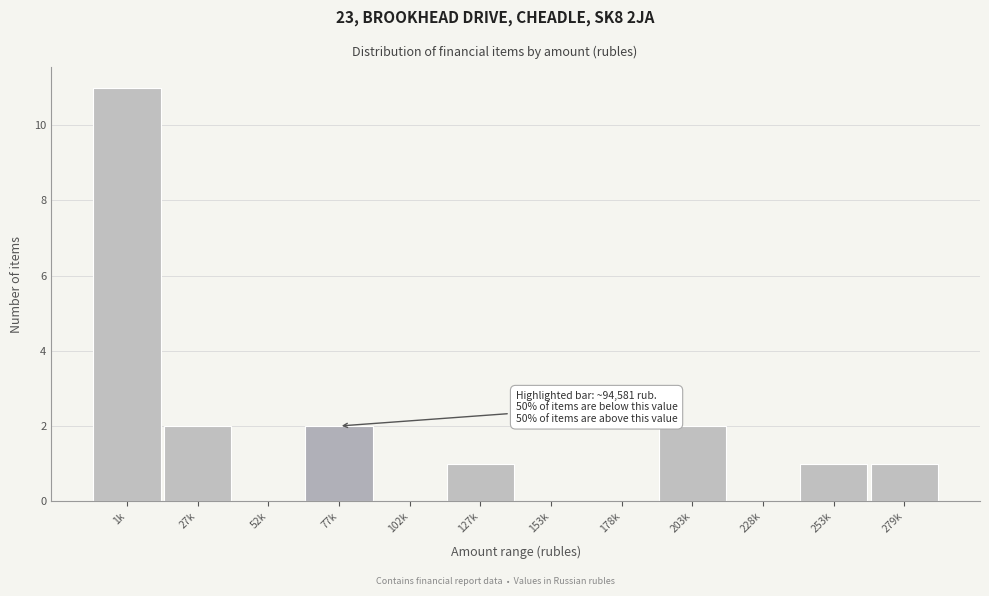

Reading left to right, list all the values displayed in this chart.

1k=11	27k=2	52k=0	77k=2	102k=0	127k=1	153k=0	178k=0	203k=2	228k=0	253k=1	279k=1